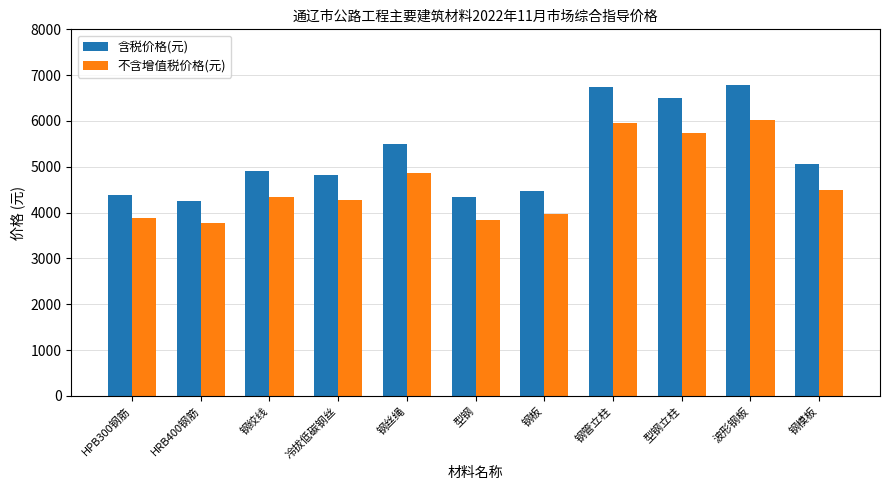

Does the chart contain any negative values?

No